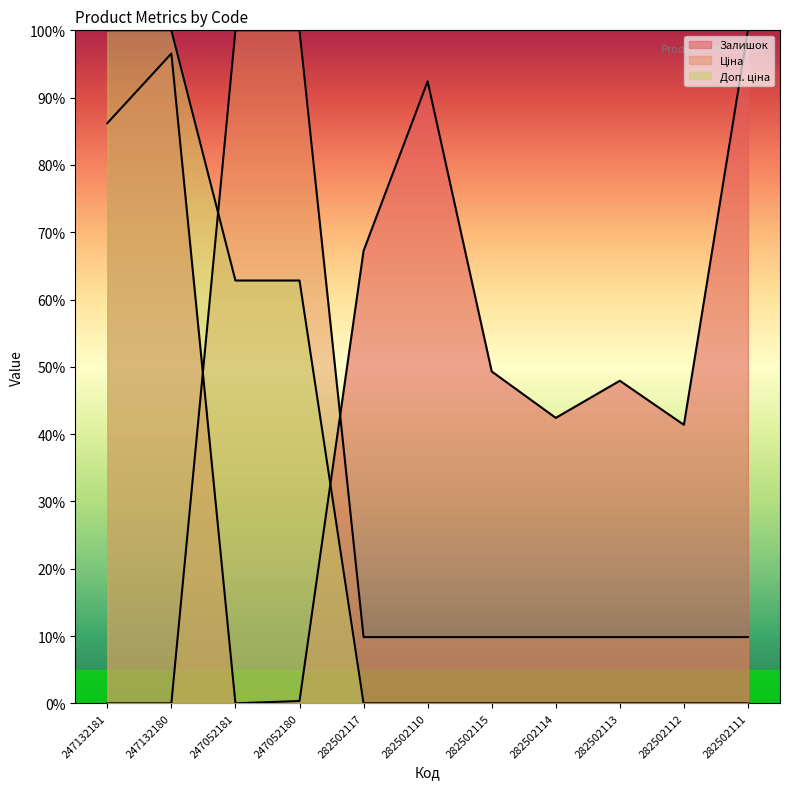

List the series in order of their overall mean, lowest first.

Ціна, Доп. ціна, Залишок